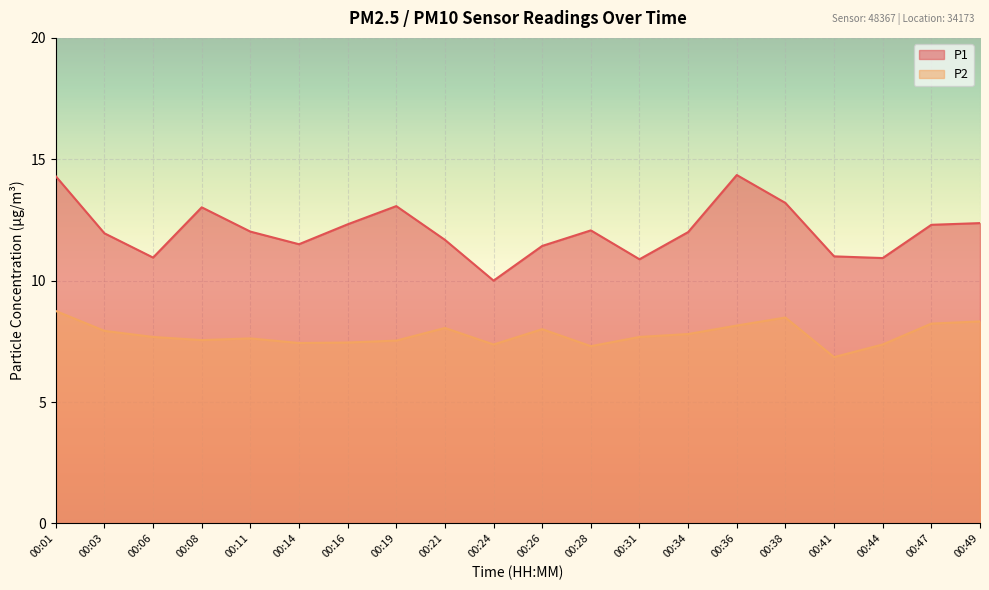

What is the total value across all series at 00:01?

23.1